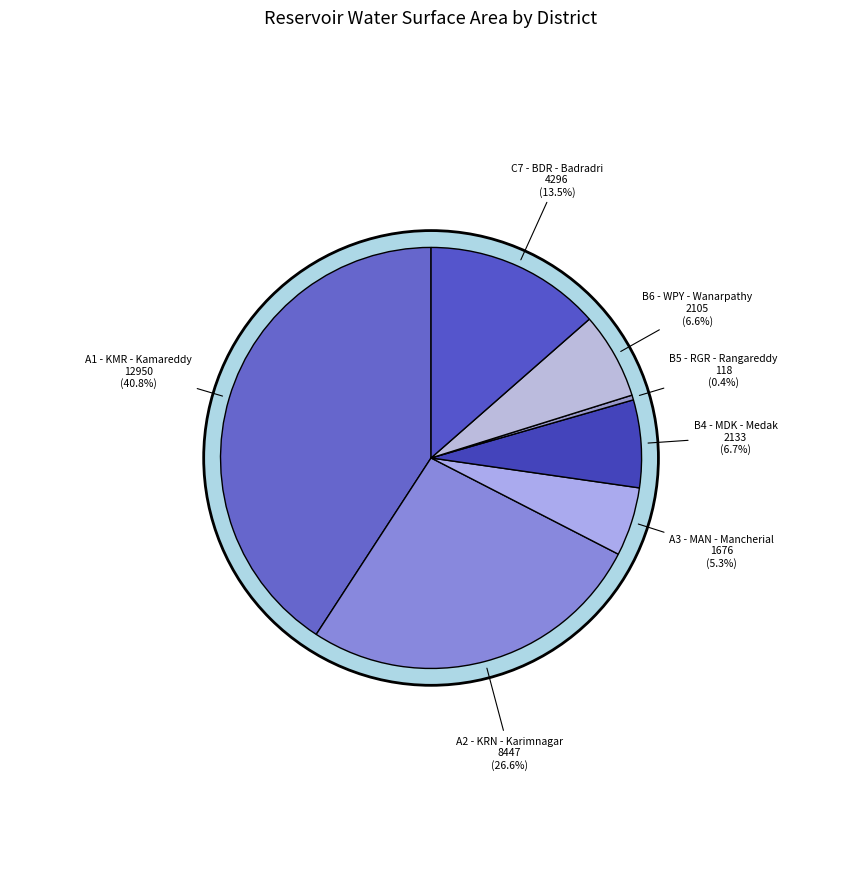

How much of the chart is everything except C7 - BDR - Badradri?

86.5%